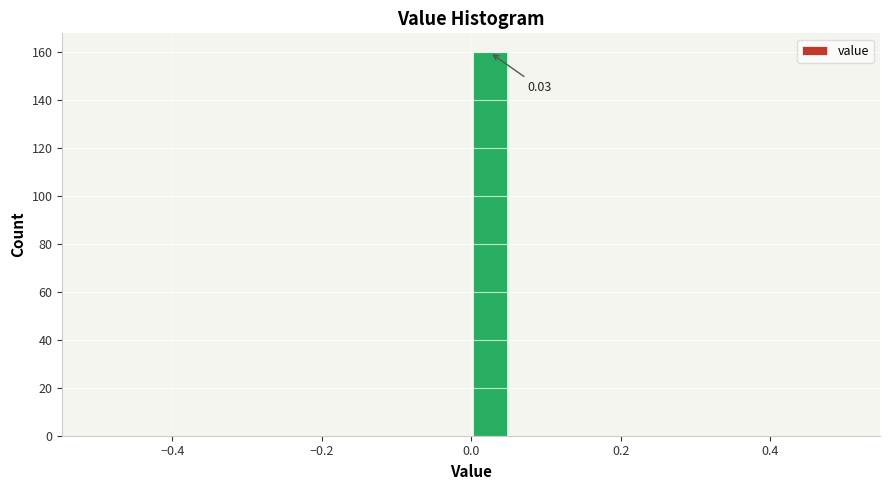

Read against the x-axis, roughly where is the centre of the tallest bar?

0.02